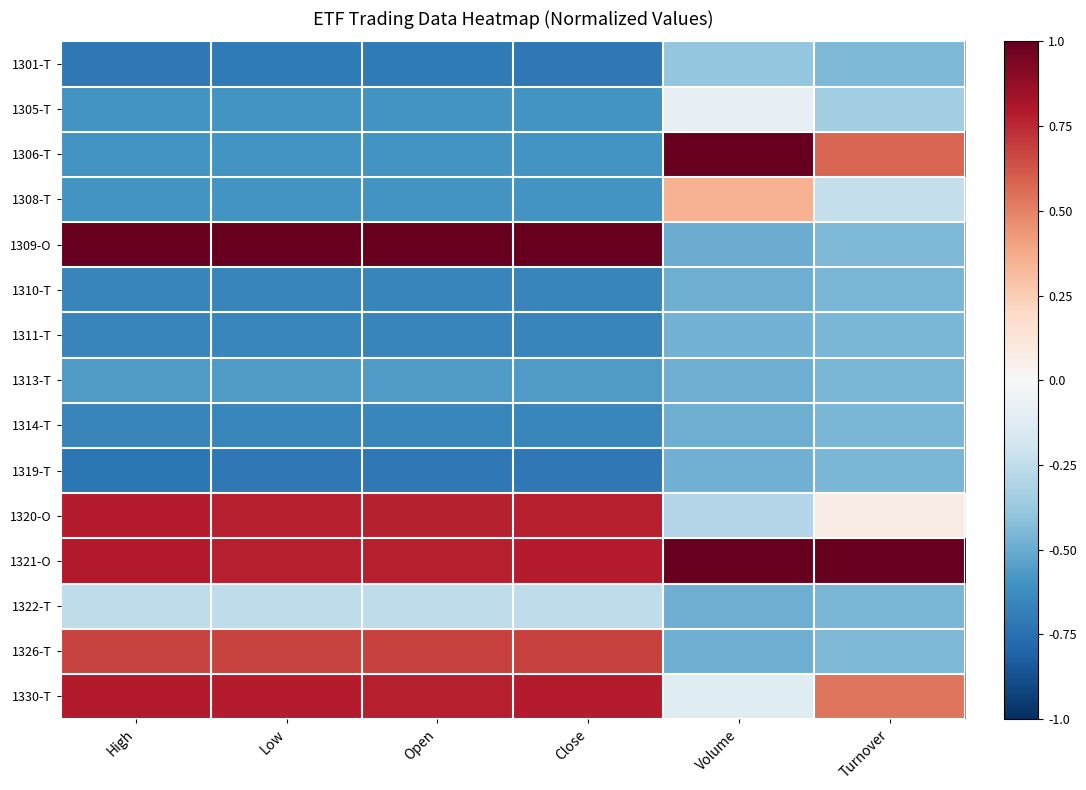

At how many categories does at least one series exceed 0?

6